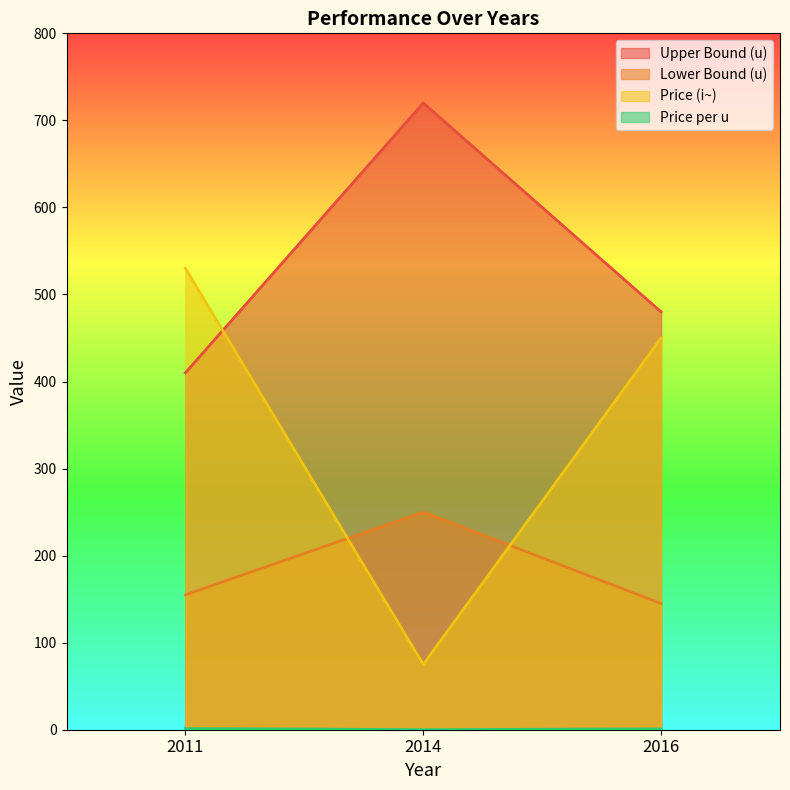

What is the lowest value of the Price (i~) series?

75.0